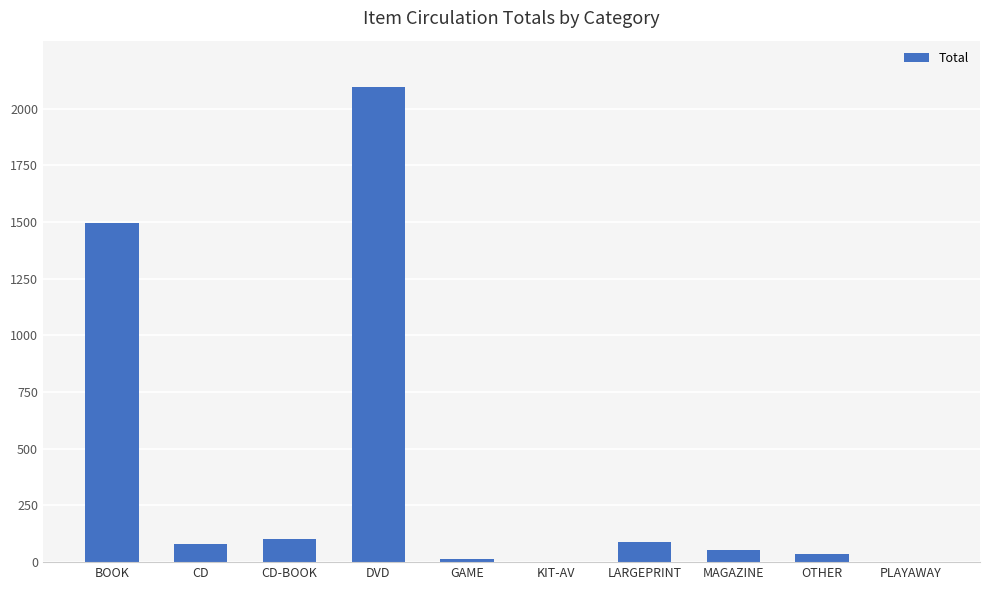

What is the ratio of the value at BOOK to the value at DVD?

0.7